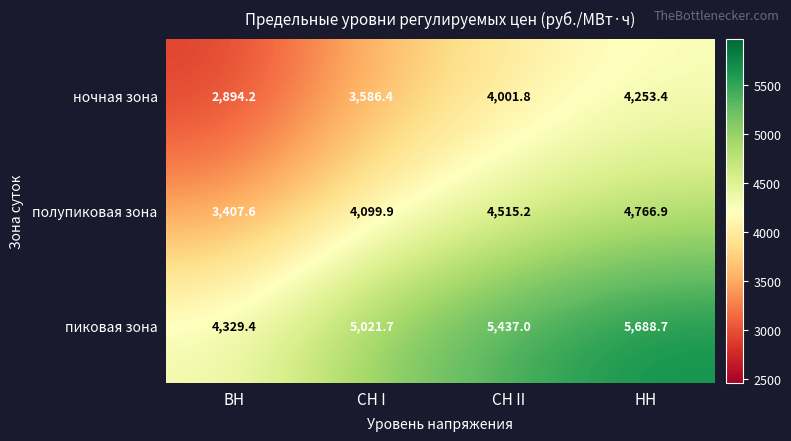

At which label does ночная зона first exceed 4001?

СН II